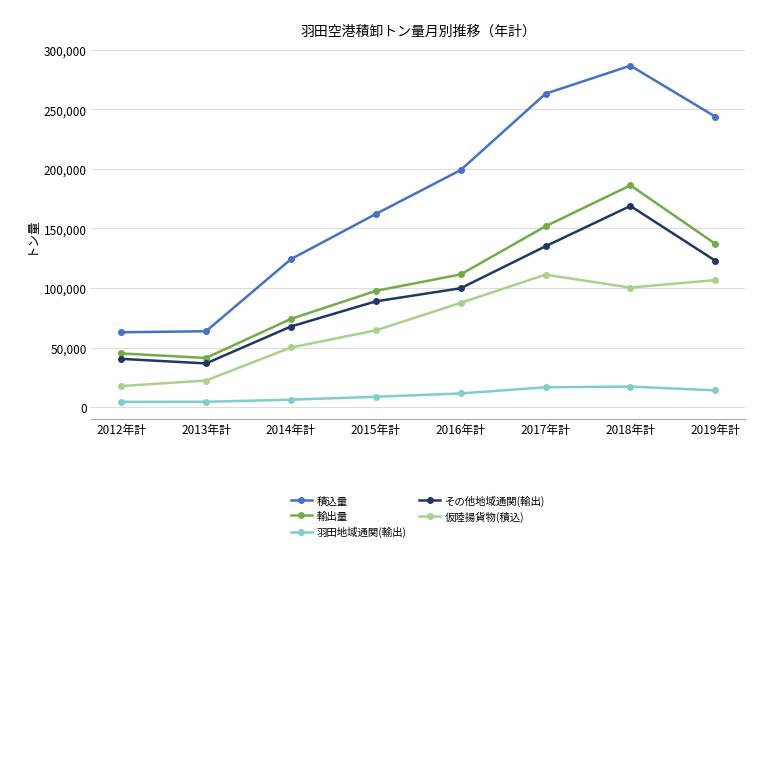

At which category is the sum across all series the highest?

2018年計